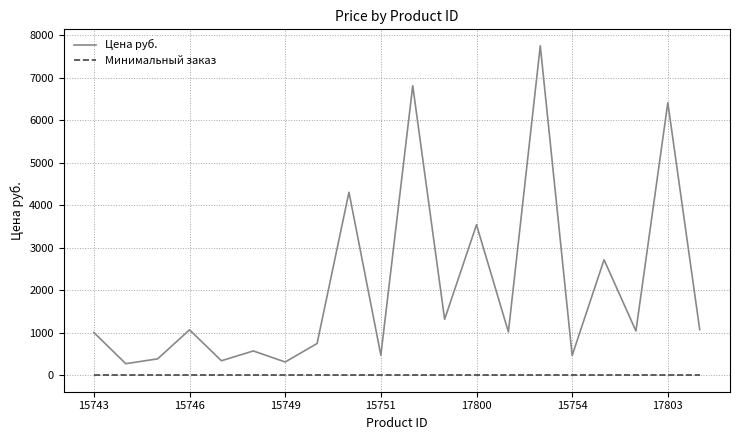

Which series has the largest range (max minus min)?

Цена руб.